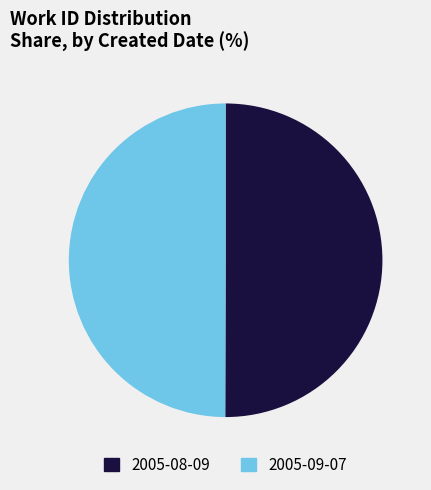

The 2005-09-07 slice represents 50% of the pie. True or false?

True